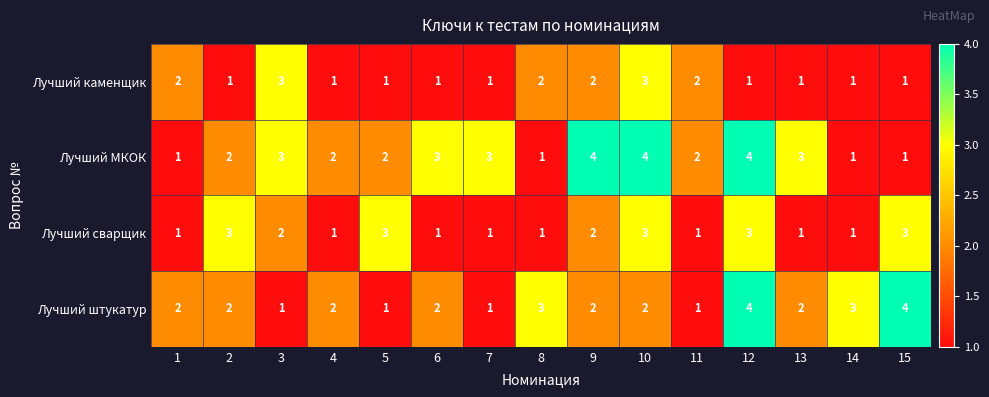

Is the value of Лучший МКОК at 6 greater than the value of Лучший каменщик at 6?

Yes